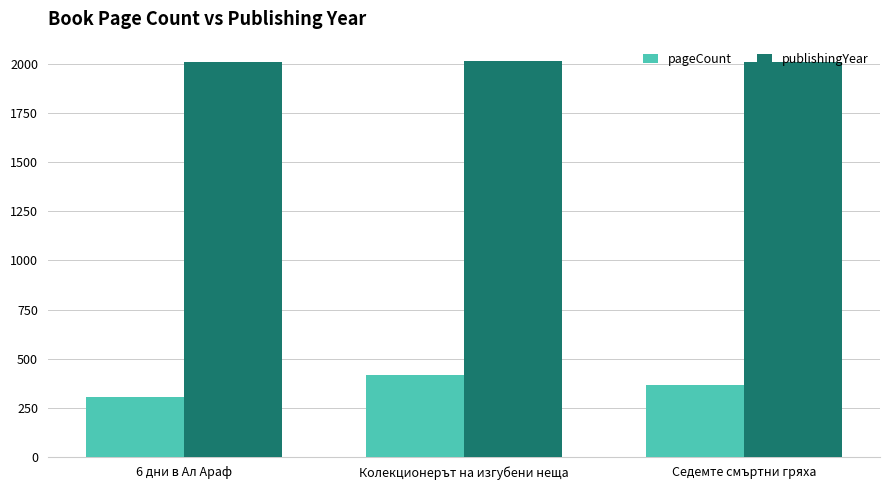

What is the label of the 3rd bar from the left?

Седемте смъртни гряха